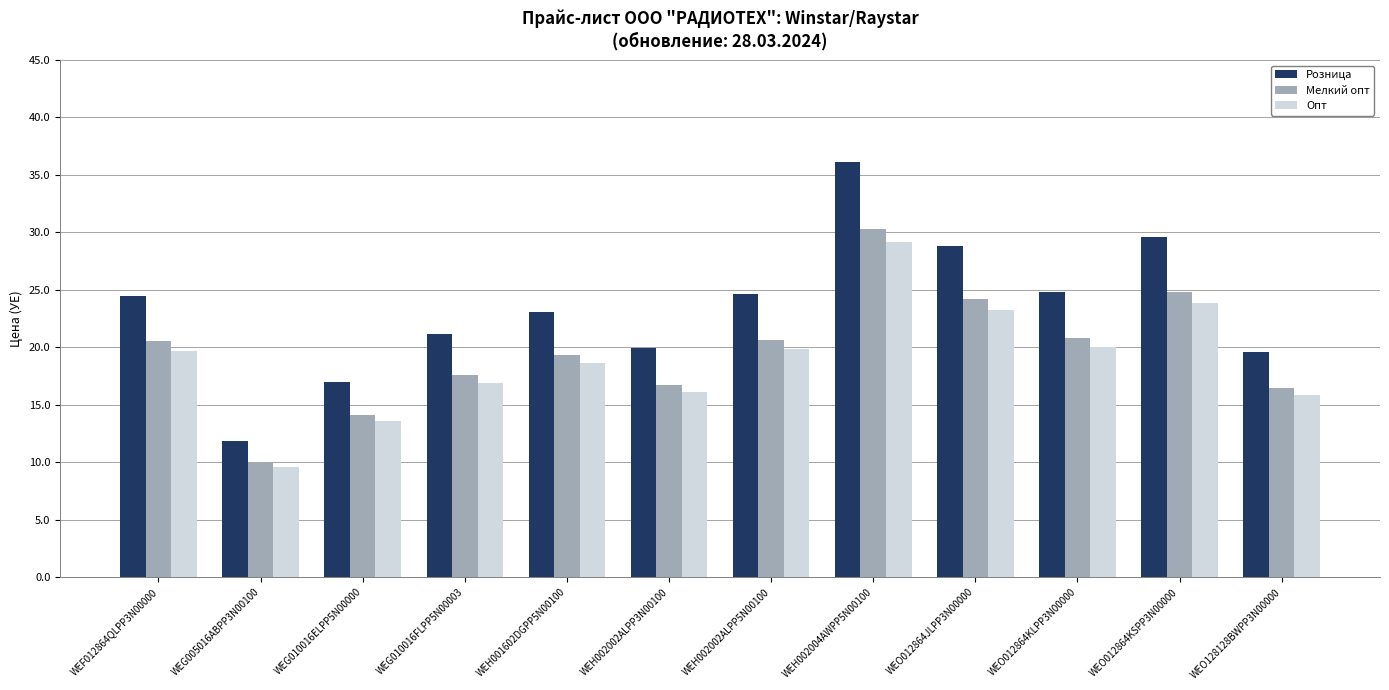

What is the difference between the maximum and minimum values in the Опт series?

19.5